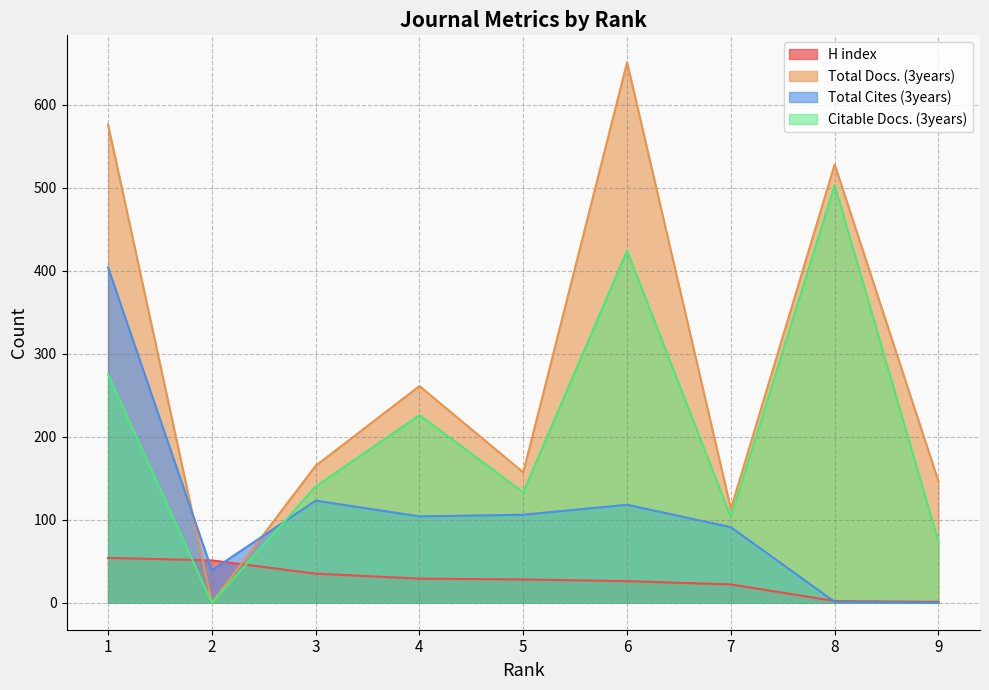

How many data points does each series have?

9